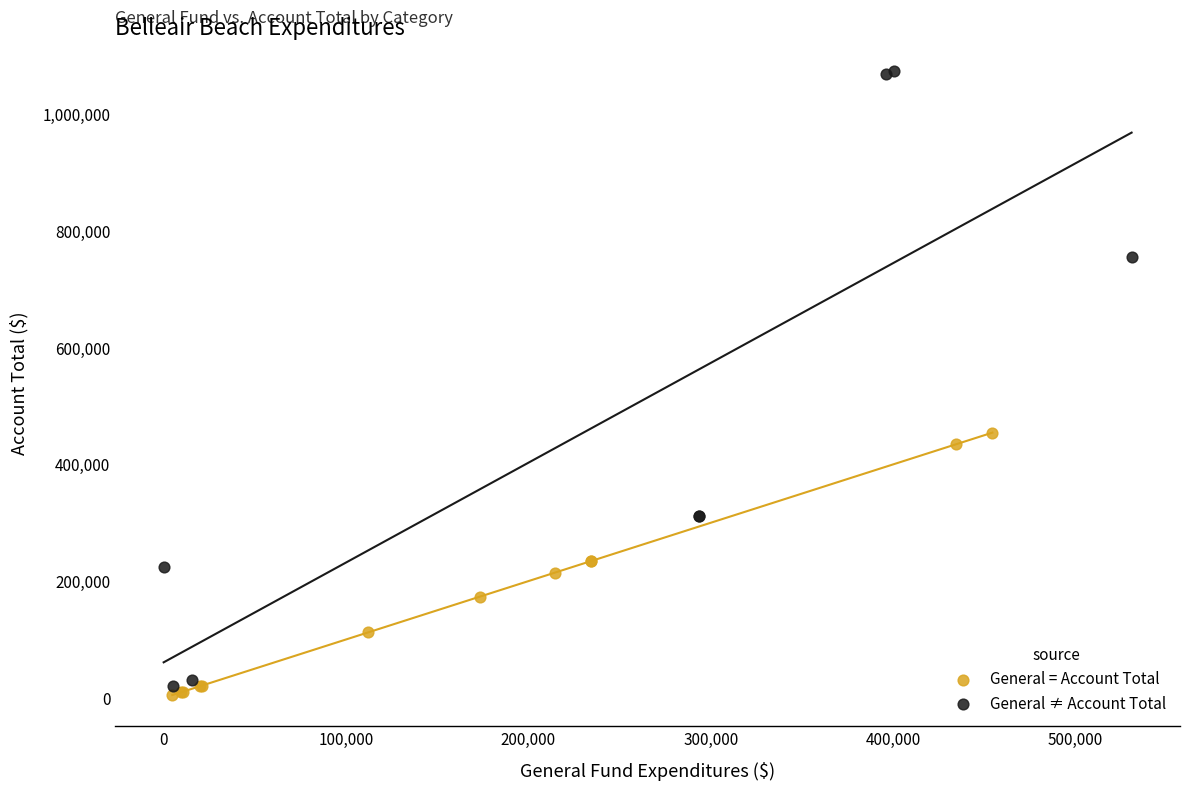

Which series has the largest Y range (max minus min)?

General ≠ Account Total